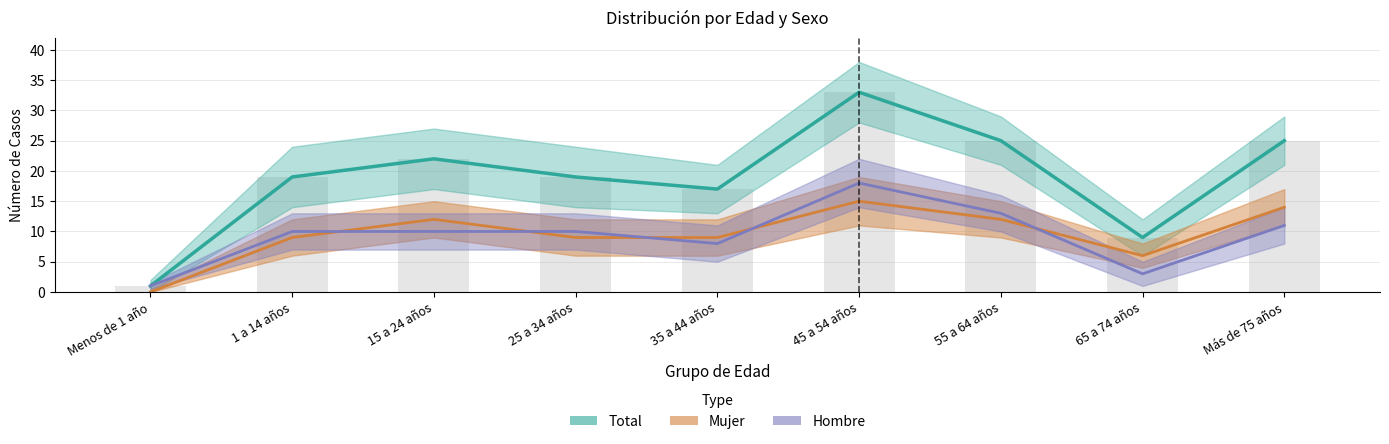

Which category has the highest value in the Total series?

45 a 54 años